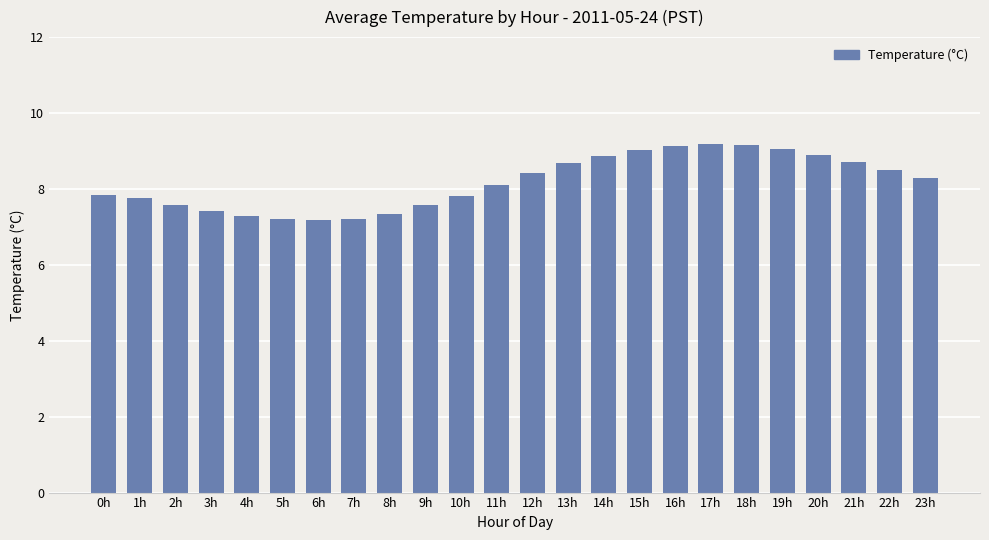

How many bars are there in total?

24